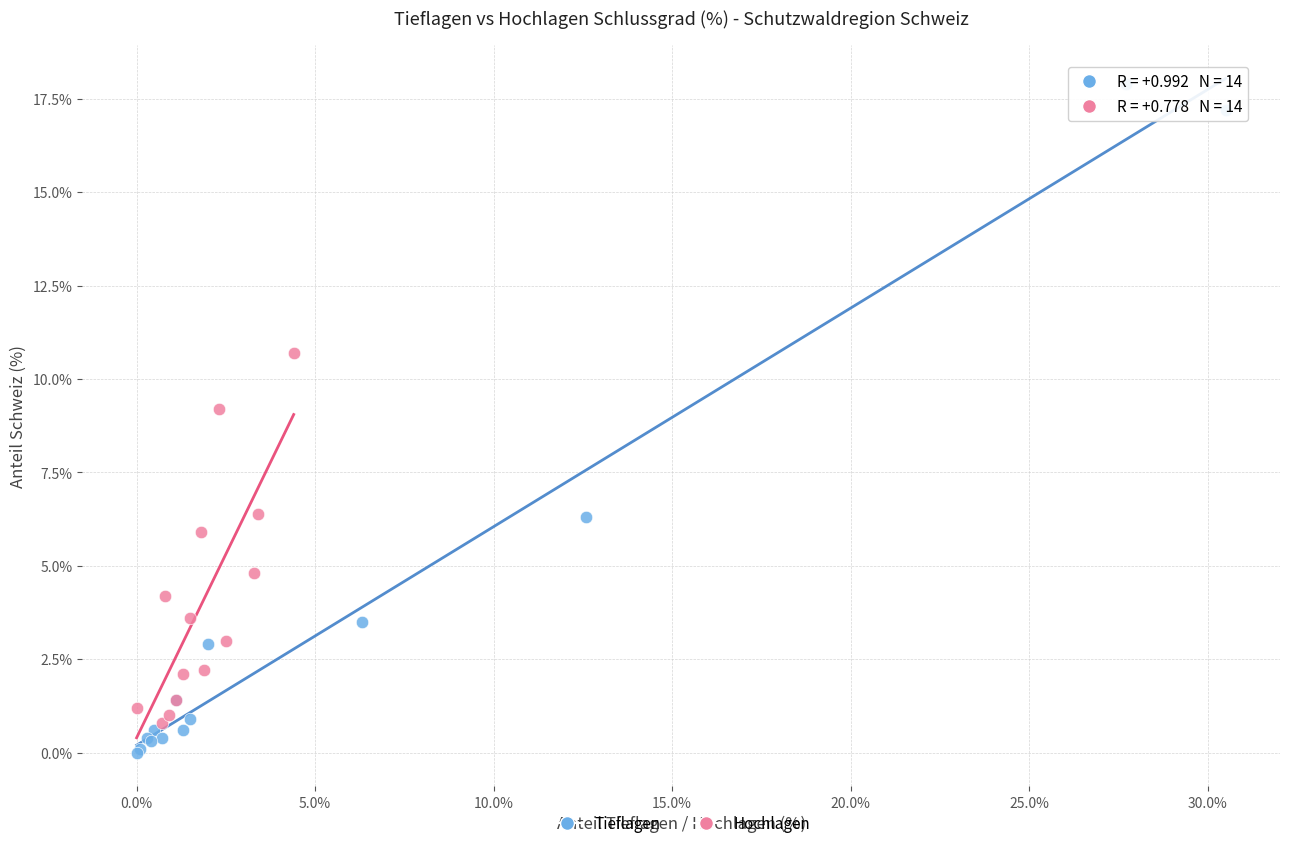

Which series has the widest spread of Y values?

Tieflagen